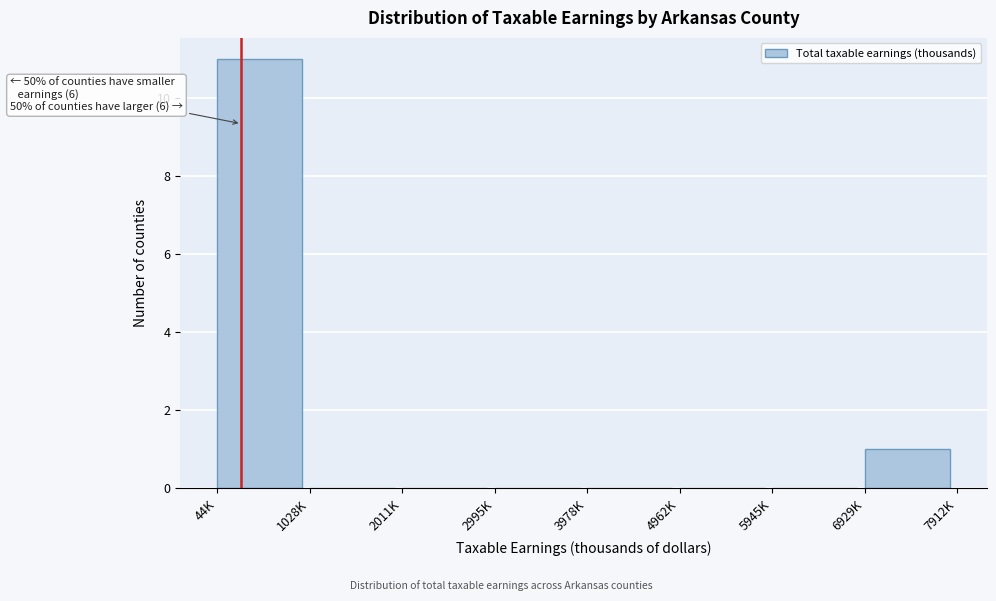

Reading right to left, extract all data points from this chart.

6929K=1	5945K=0	4962K=0	3978K=0	2995K=0	2011K=0	1028K=0	44K=11